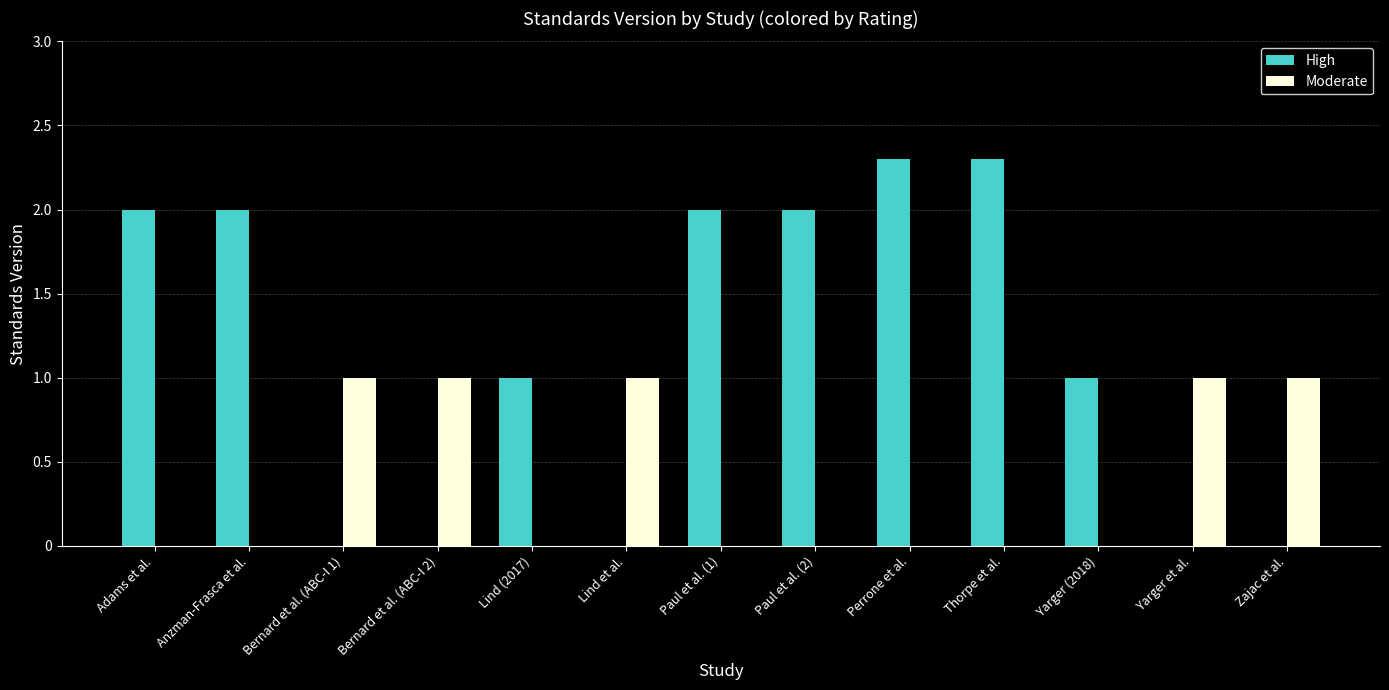

Is it true that High equals 0.7 at Perrone et al.?

False